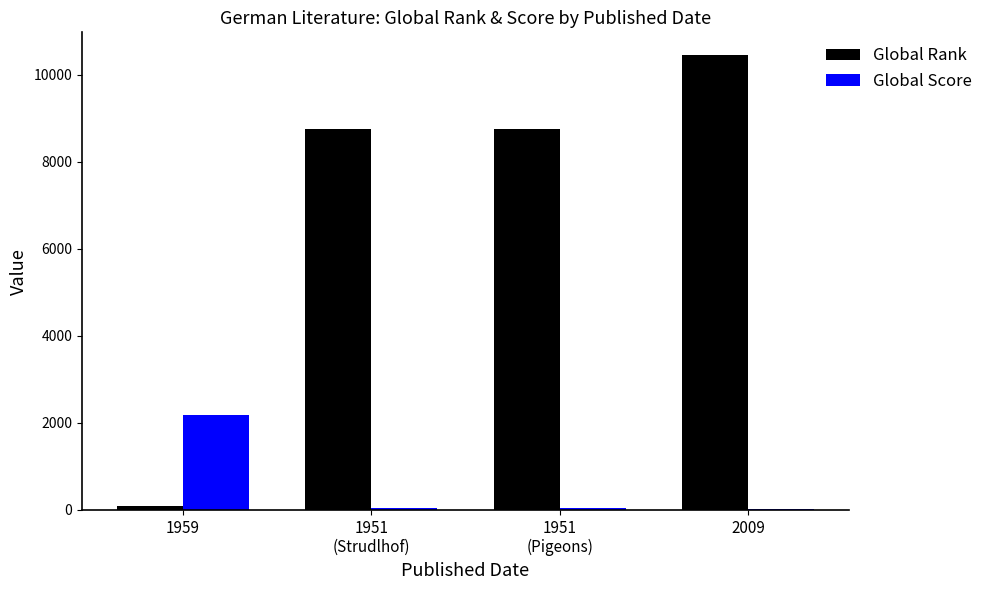

Which series changed the most between 1959 and 1951
(Pigeons)?

Global Rank